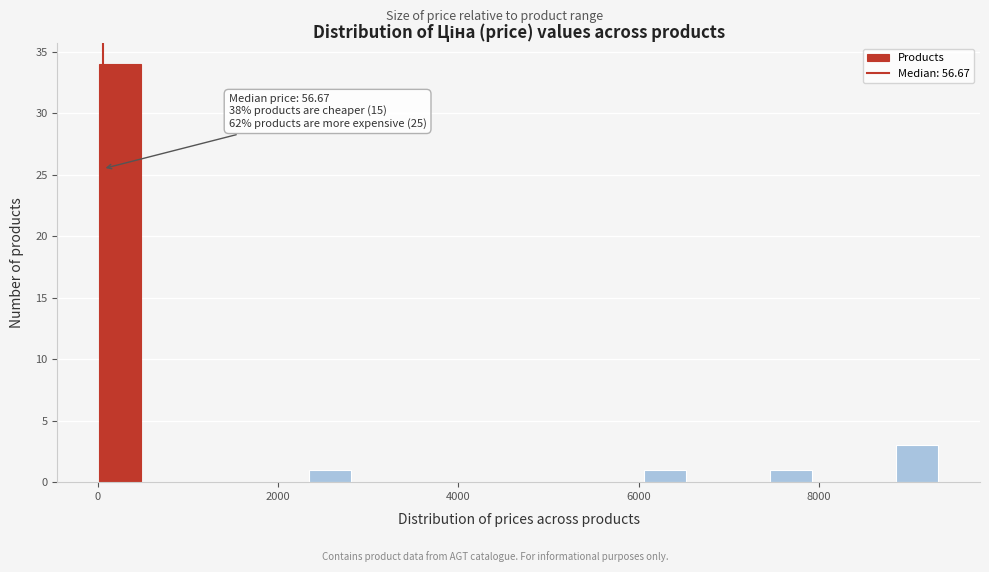

Around what value on the x-axis is the tallest bar? Give the approximate position of its centre, as read against the axis.

200